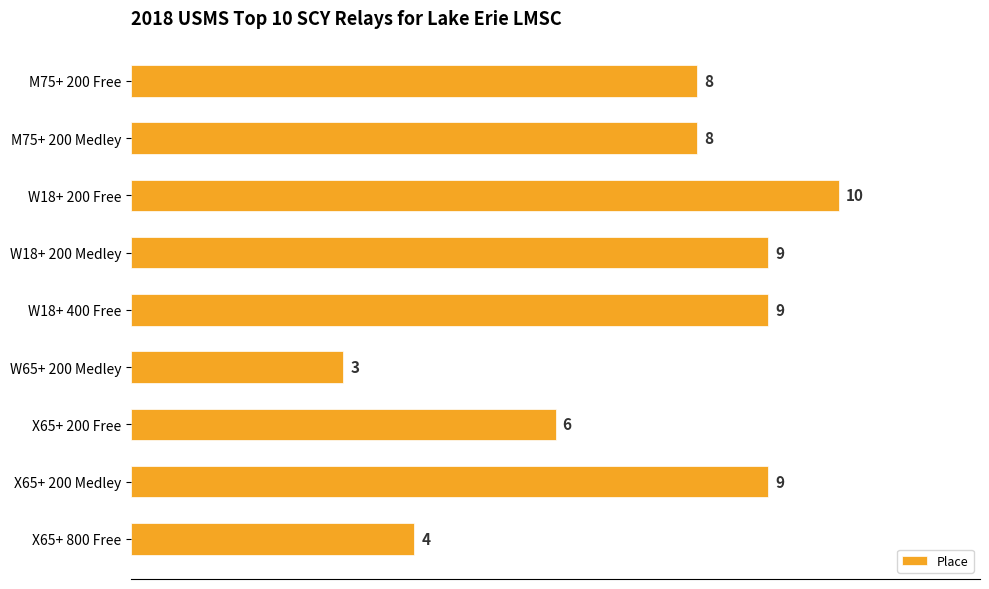

What position from the bottom is W18+ 200 Medley?

6